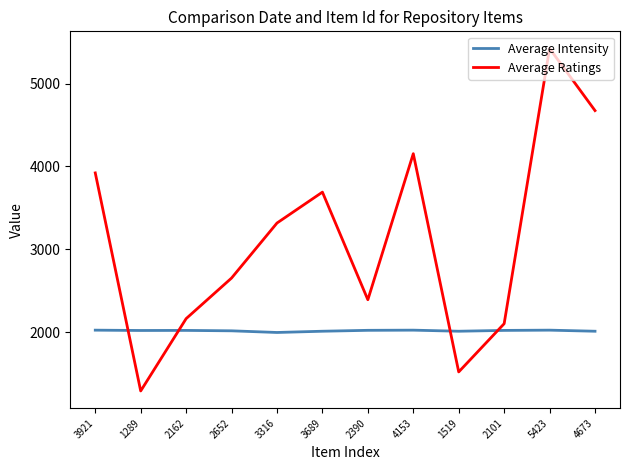

List the series in order of their overall mean, lowest first.

Average Intensity, Average Ratings